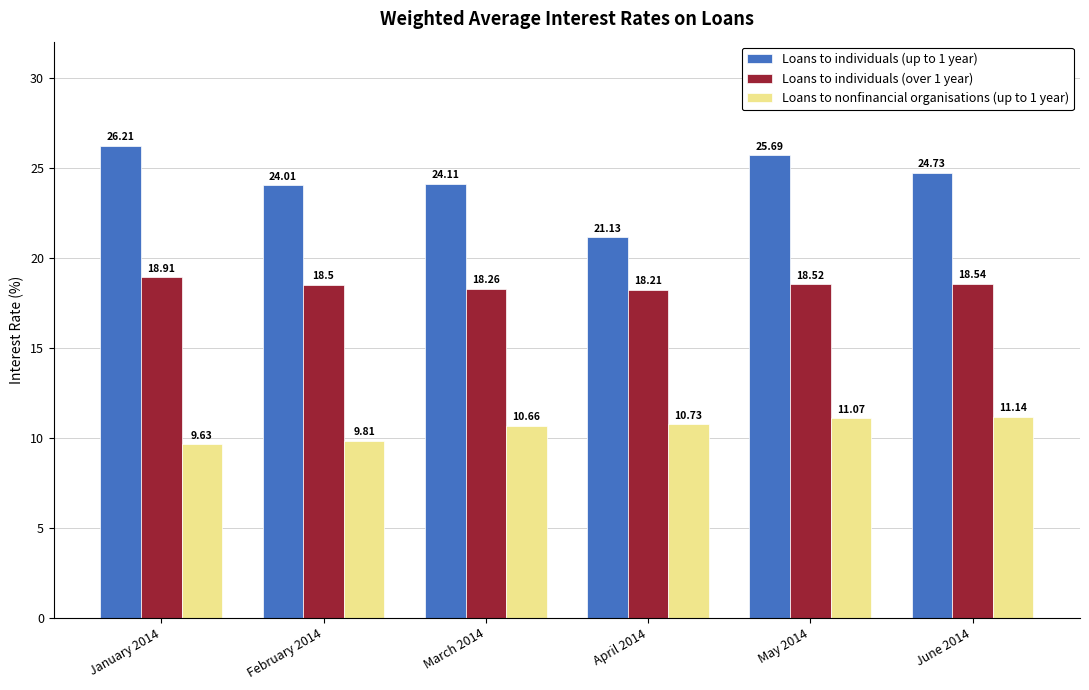

What is the spread (max minus min) of values at April 2014?

10.4